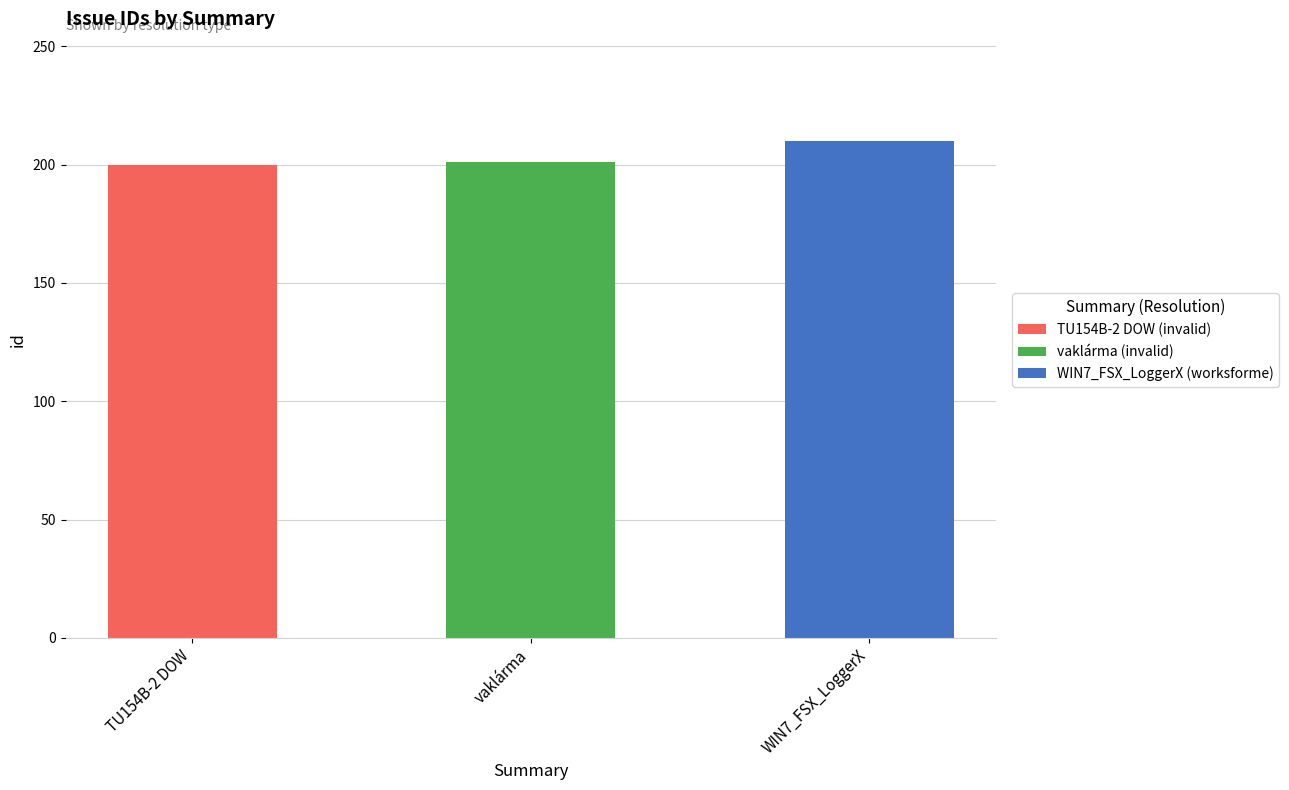

What is the greatest value displayed?

210